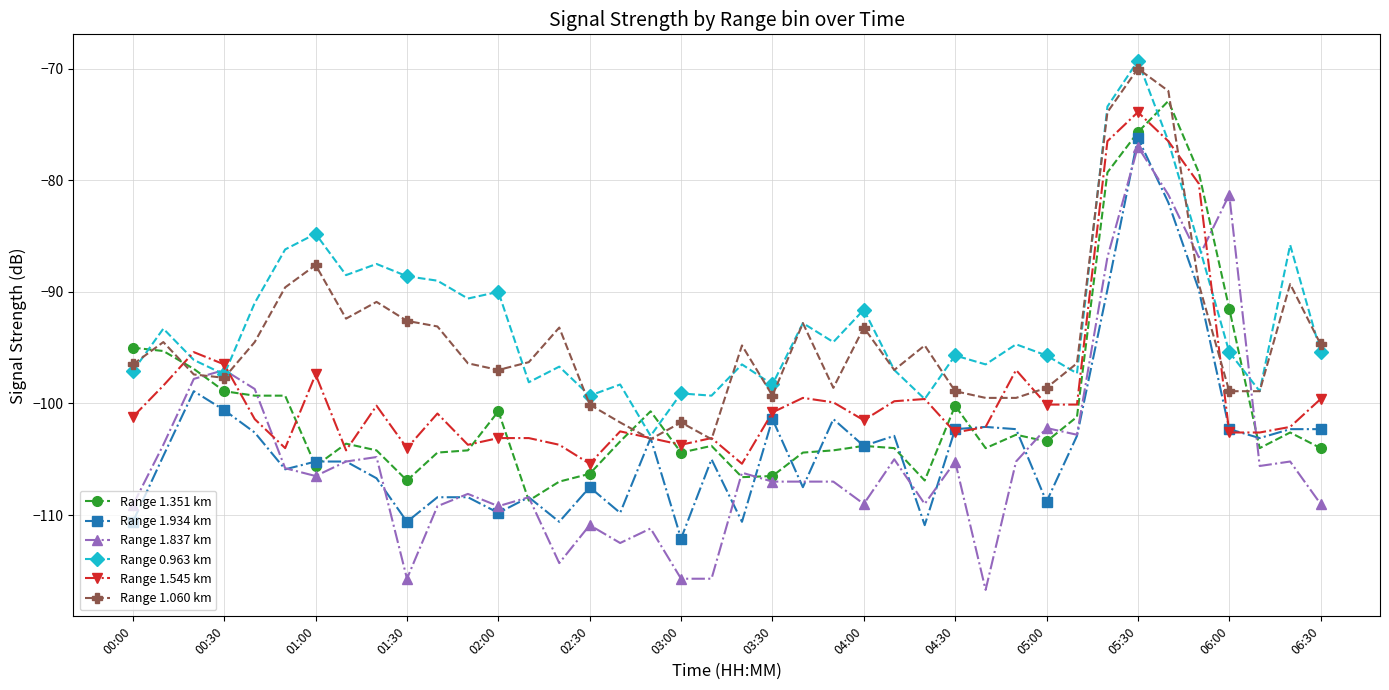

What is the minimum value shown in the chart?

-116.7